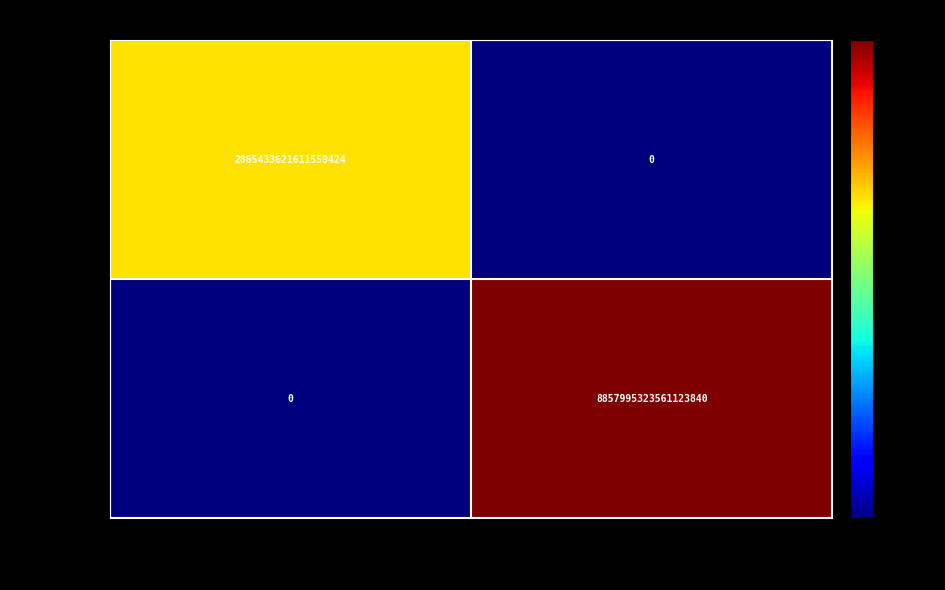

List the series in order of their overall mean, lowest first.

444837, 444822